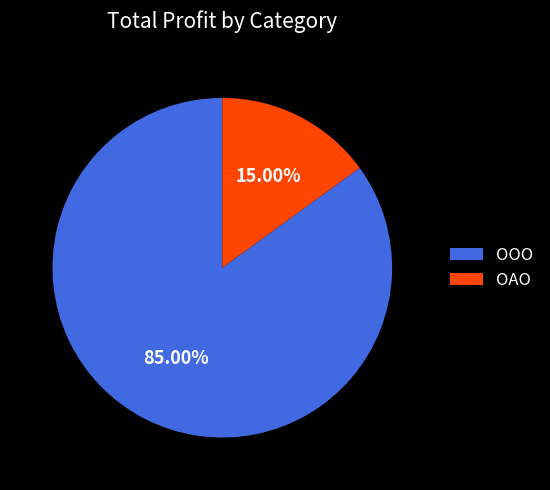

True or false: ОАО accounts for 40% of the total.

False